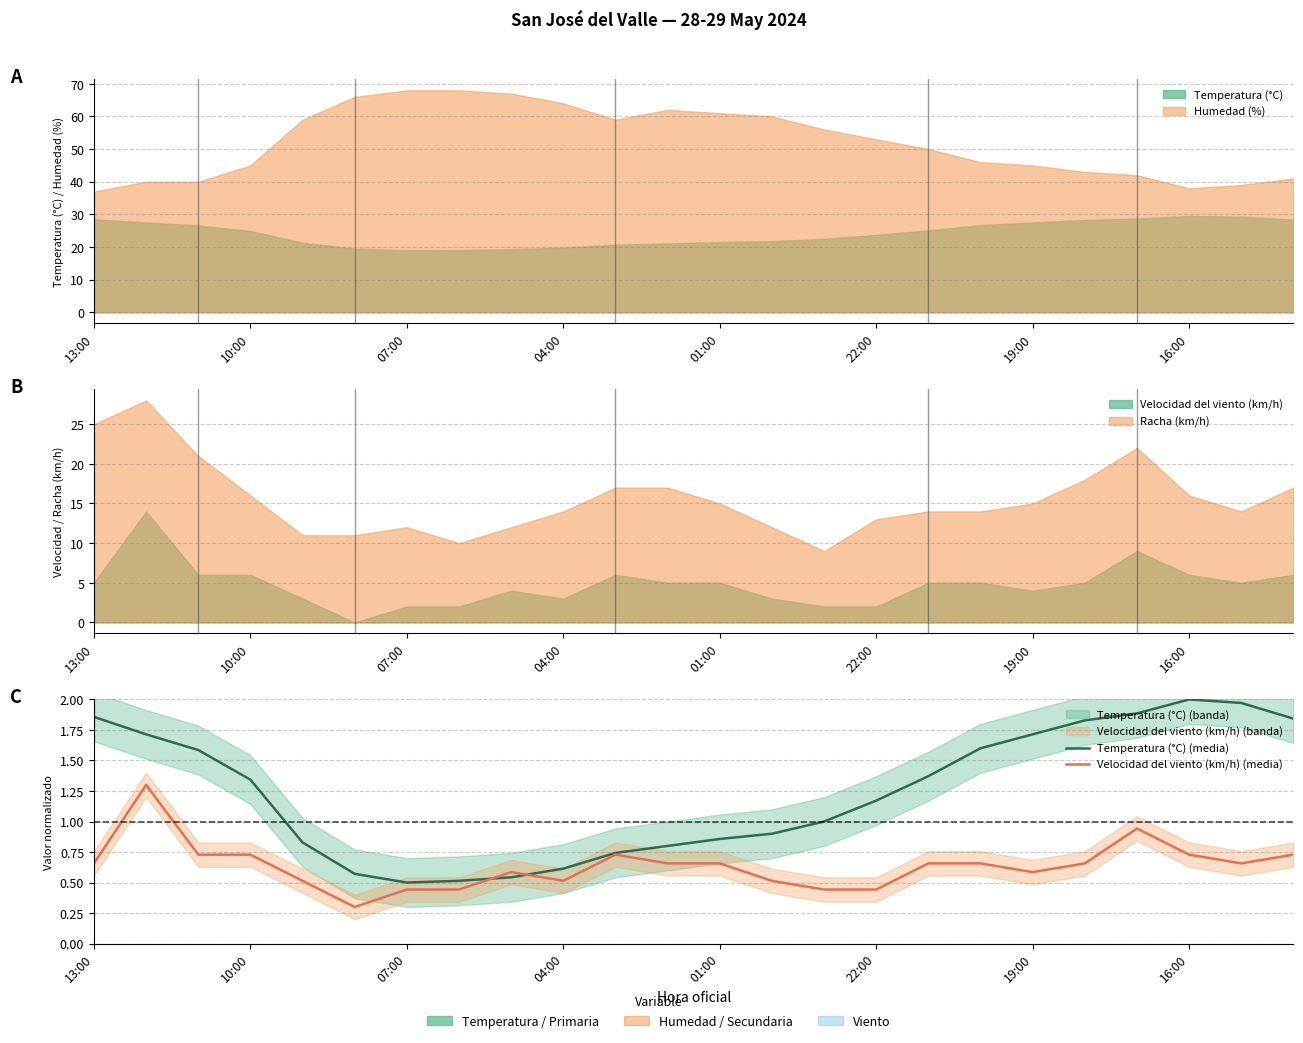

True or false: Velocidad del viento (km/h) (media) has more than 0 points higher than both neighbors.

True